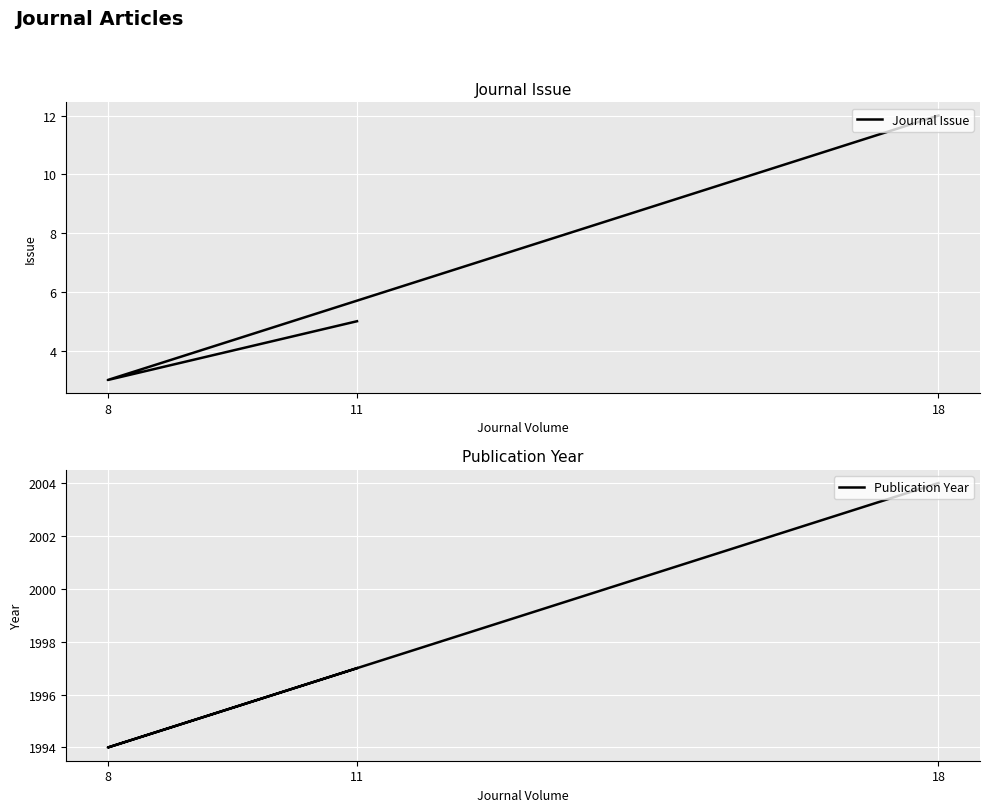

How many data points in Journal Issue are above 5?

1